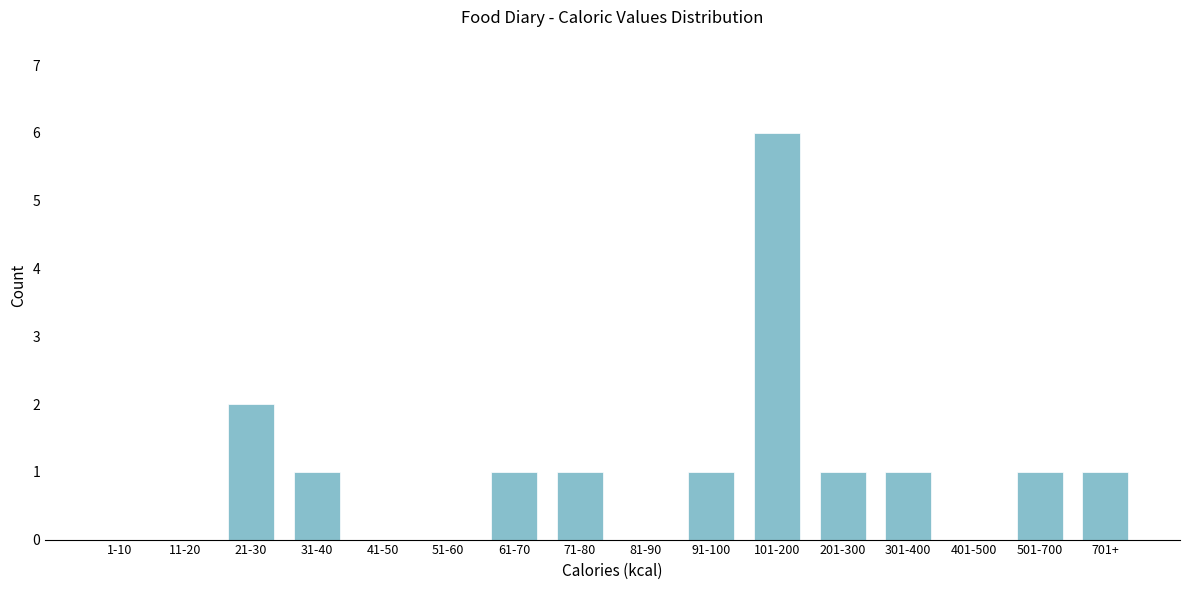

Reading left to right, list all the values displayed in this chart.

1-10=0	11-20=0	21-30=2	31-40=1	41-50=0	51-60=0	61-70=1	71-80=1	81-90=0	91-100=1	101-200=6	201-300=1	301-400=1	401-500=0	501-700=1	701+=1